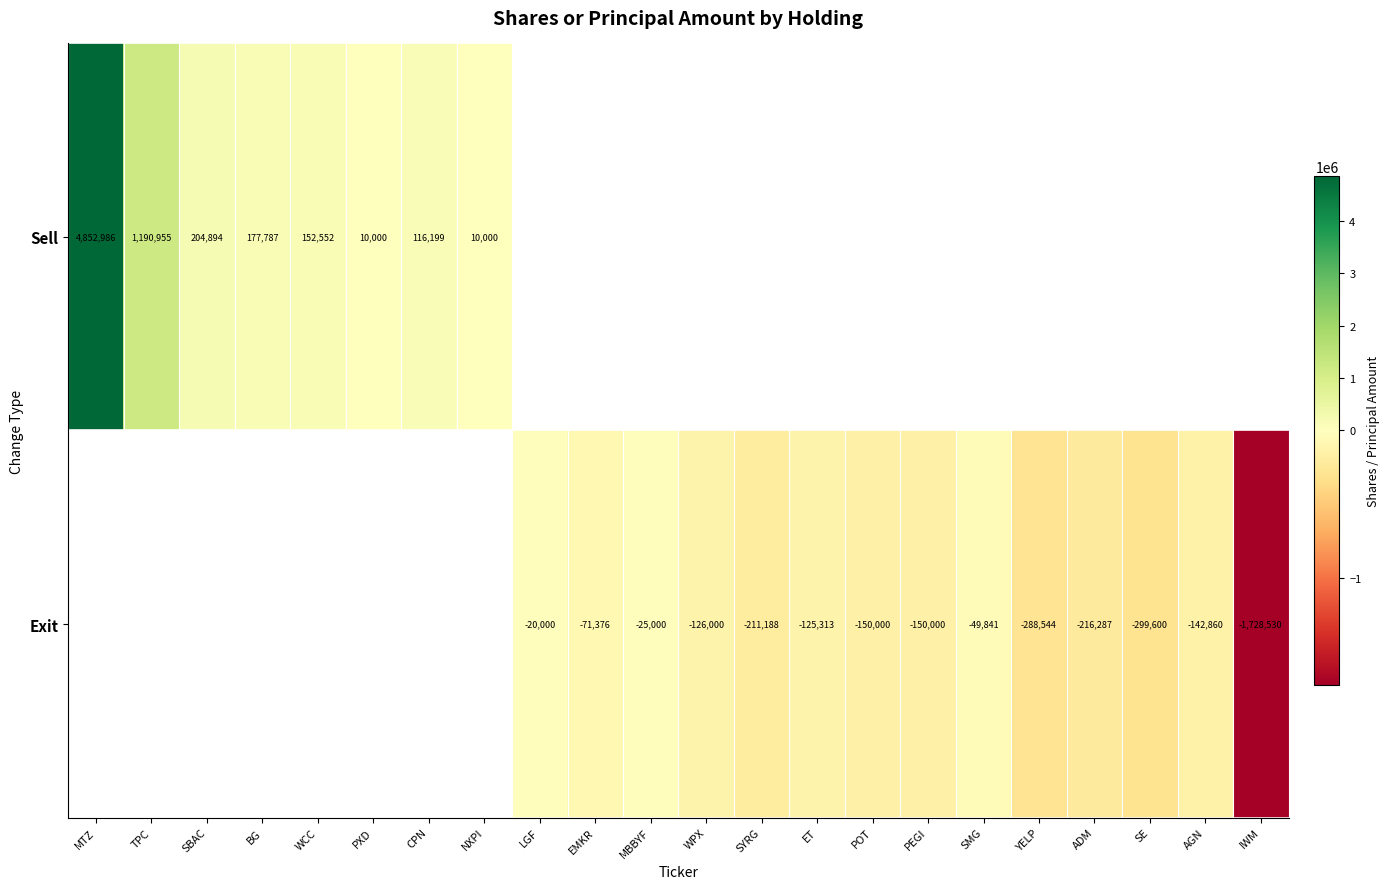

What is the difference between the Sell values at SBAC and WCC?

52342